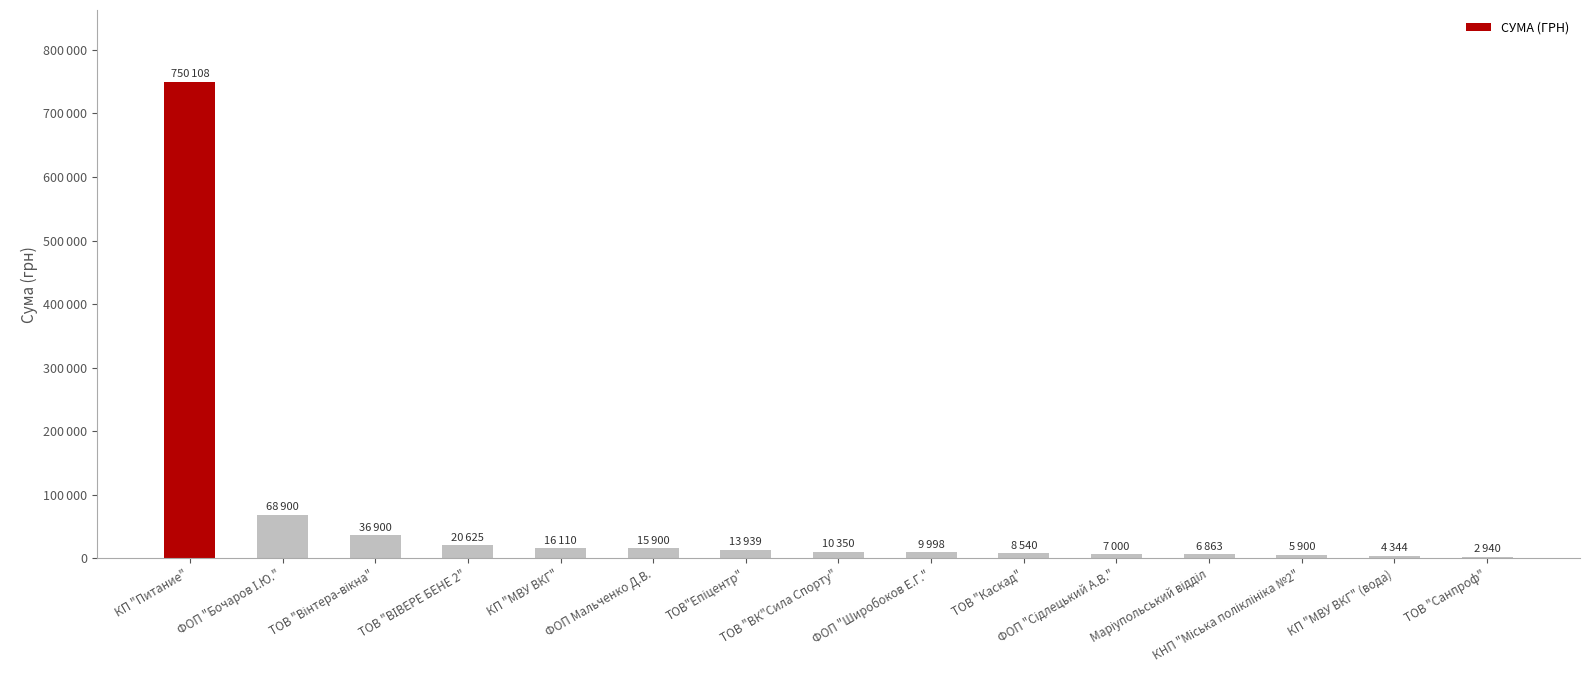

The chart shows a value of 2058.0 at ФОП "Сідлецький А.В.". True or false?

False